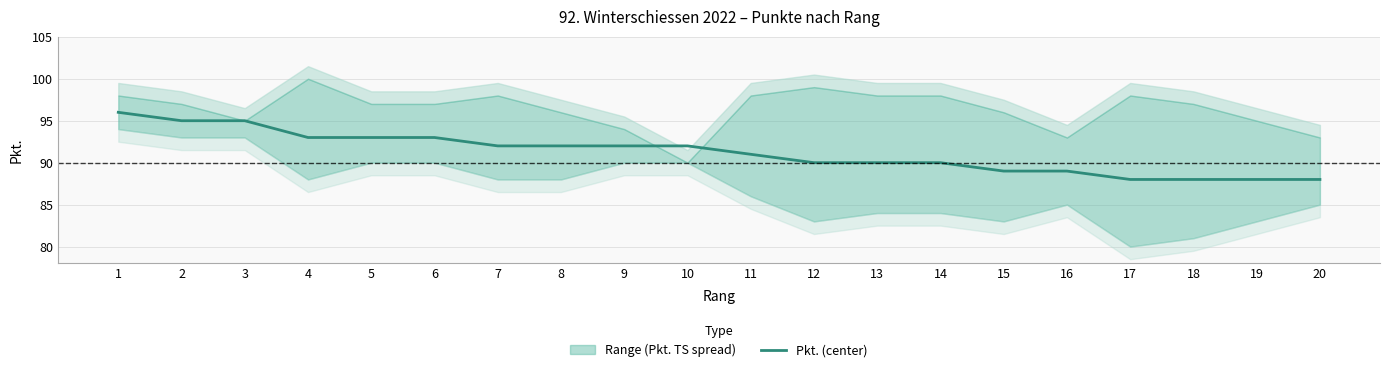

What is the value of the 8th point from the left?

92